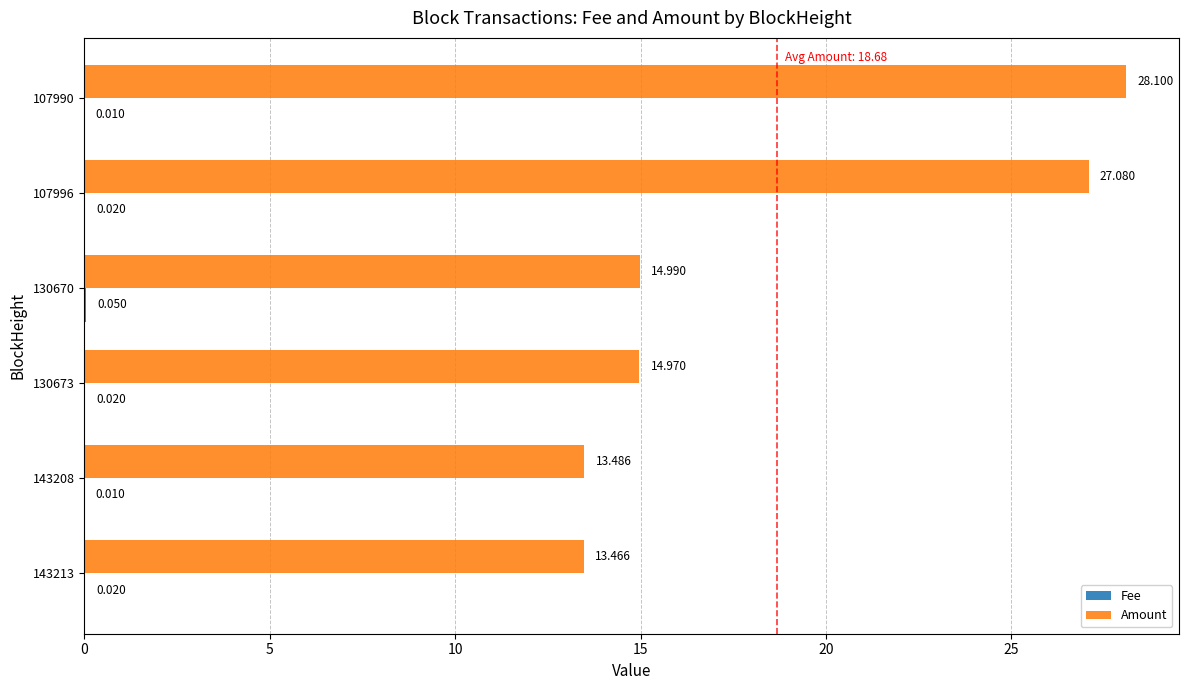

Which series changed the most between 143213 and 107990?

Amount